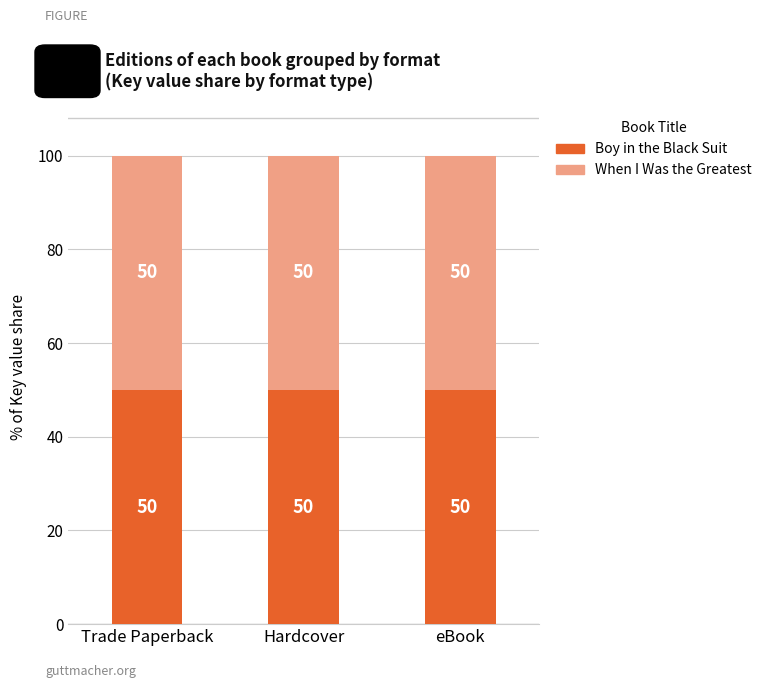

True or false: Boy in the Black Suit has a value of 14.6 at eBook.

False